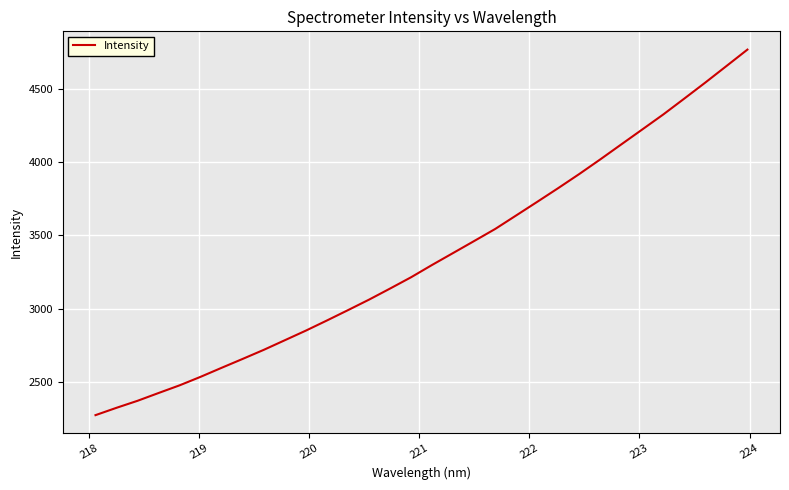

What is the maximum value shown in the chart?

4769.1